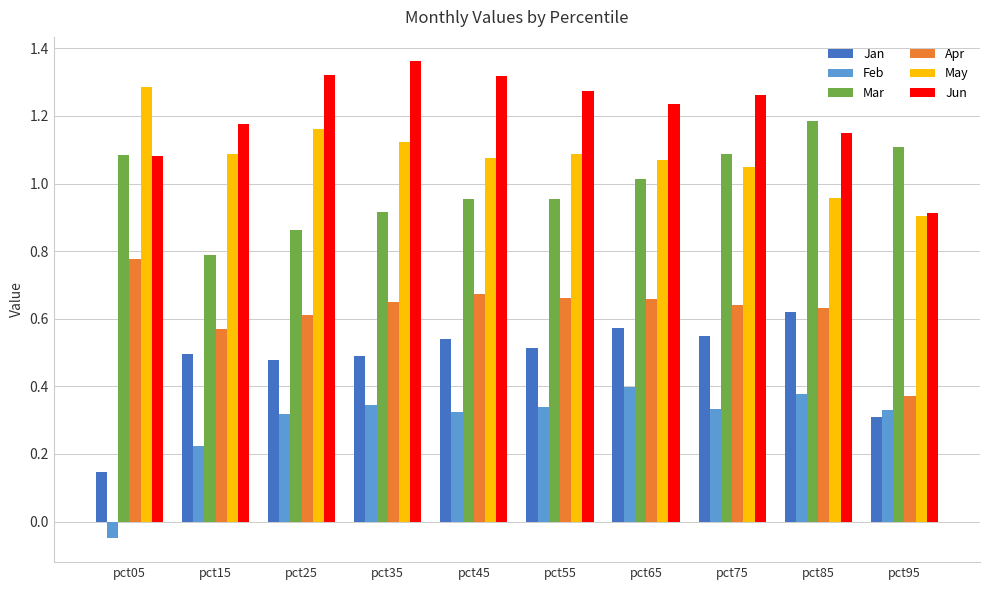

Between pct05 and pct25, which series saw the biggest shift?

Feb